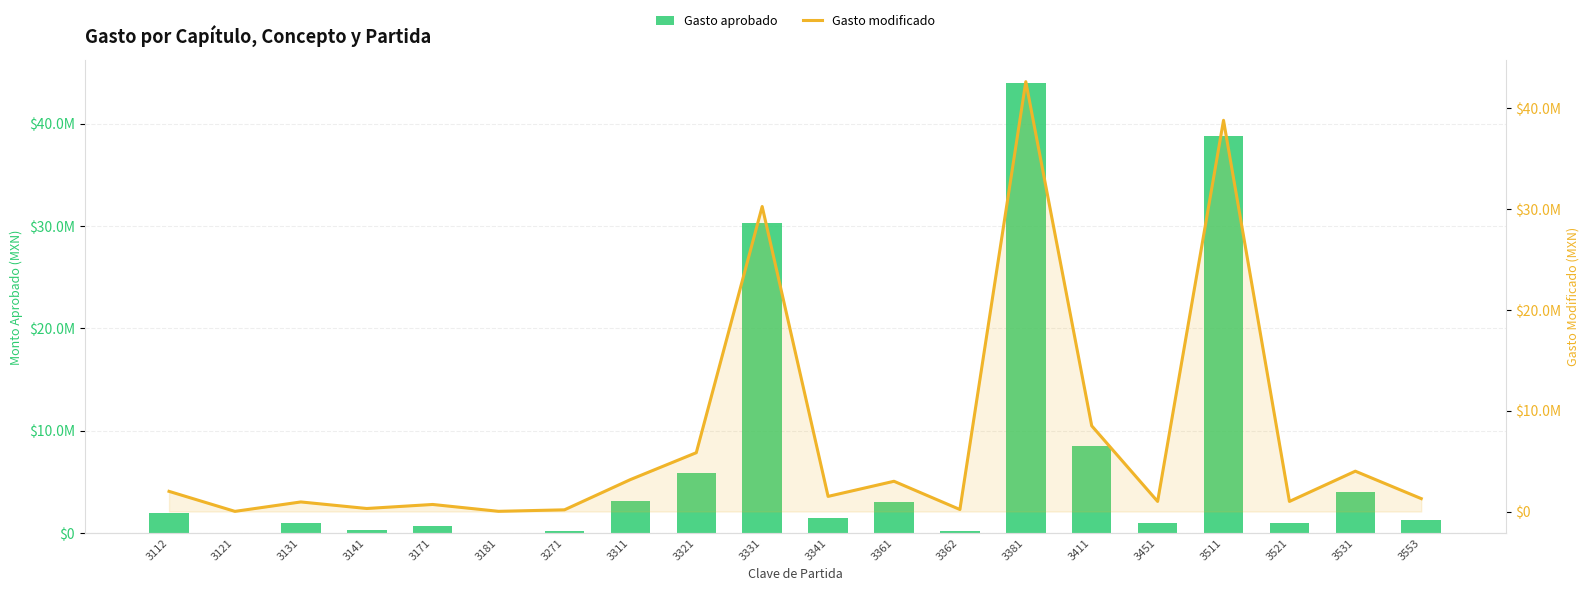

What is the value of the Gasto aprobado bar at the 11th from the left?

1500000.0